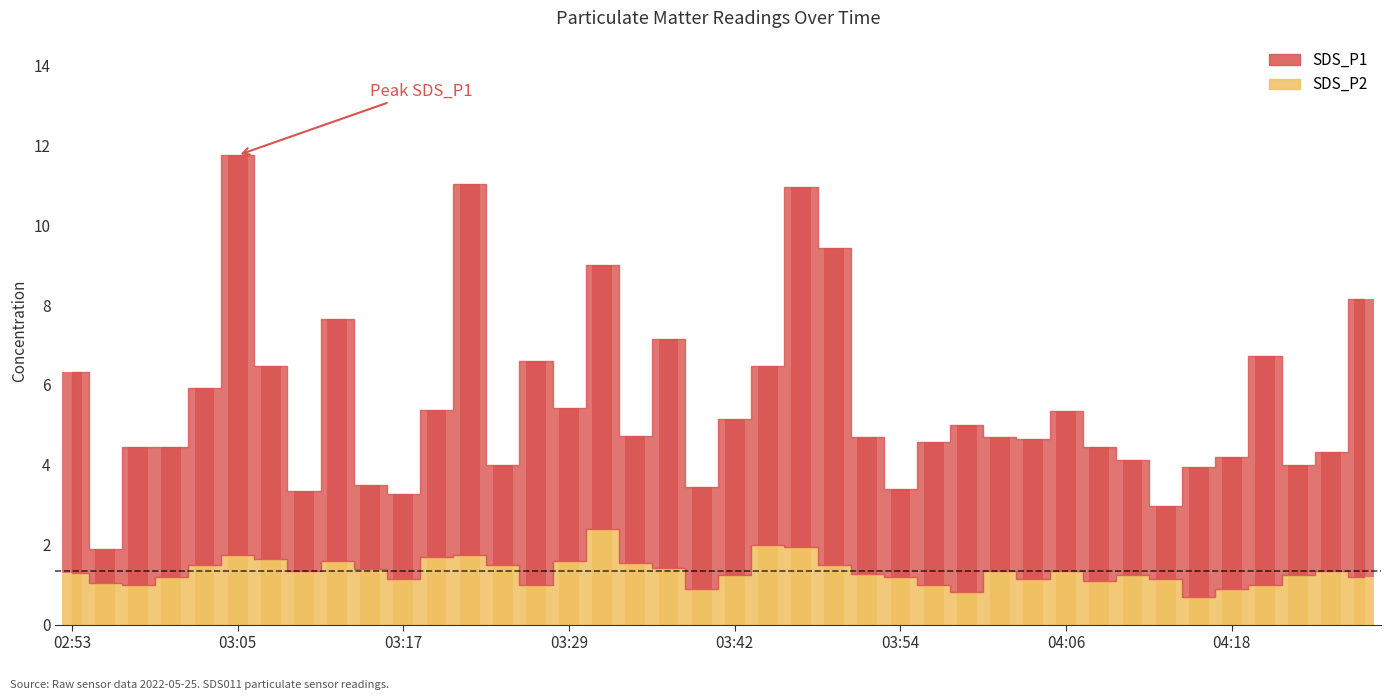

The chart shows a value of 9.5 at 36. True or false?

False